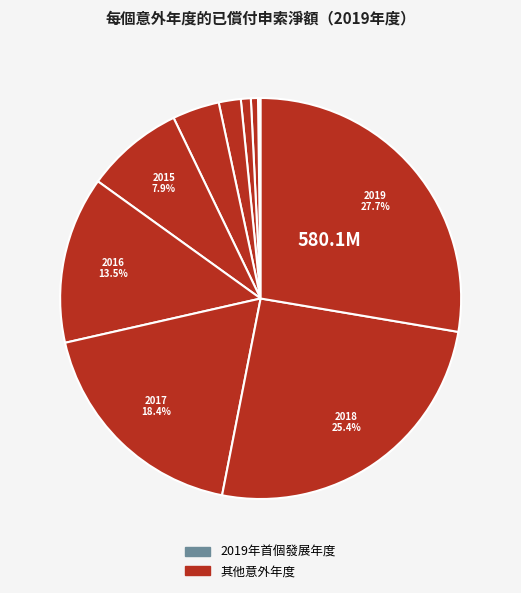

Which category has the biggest portion of the pie?

2019